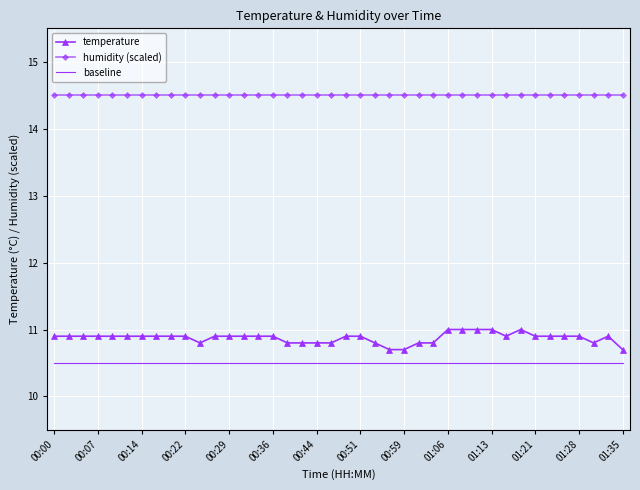

True or false: humidity (scaled) and baseline intersect in this chart.

False